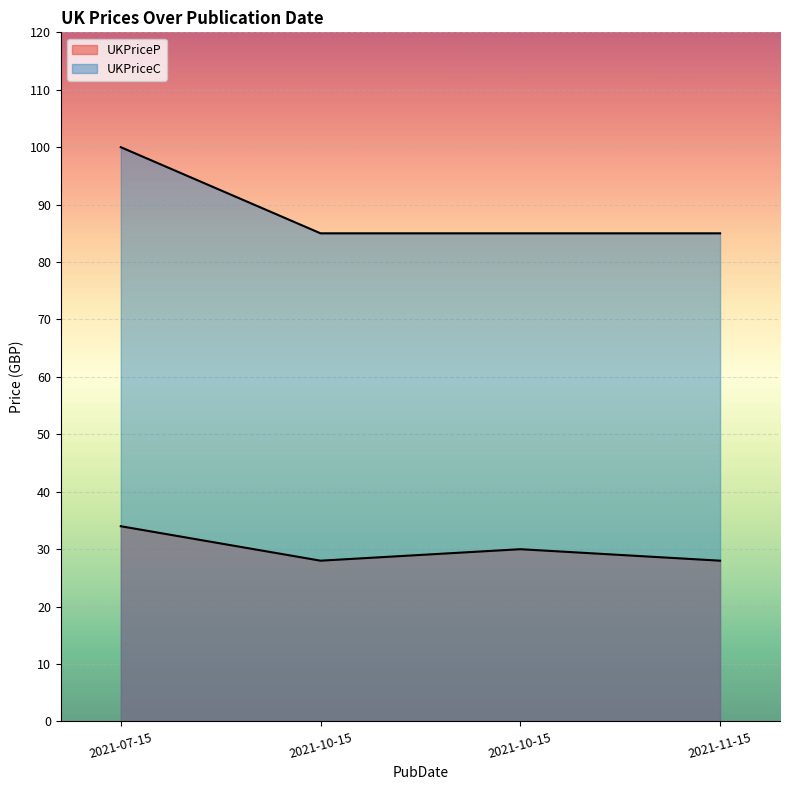

True or false: UKPriceC and UKPriceP intersect in this chart.

False